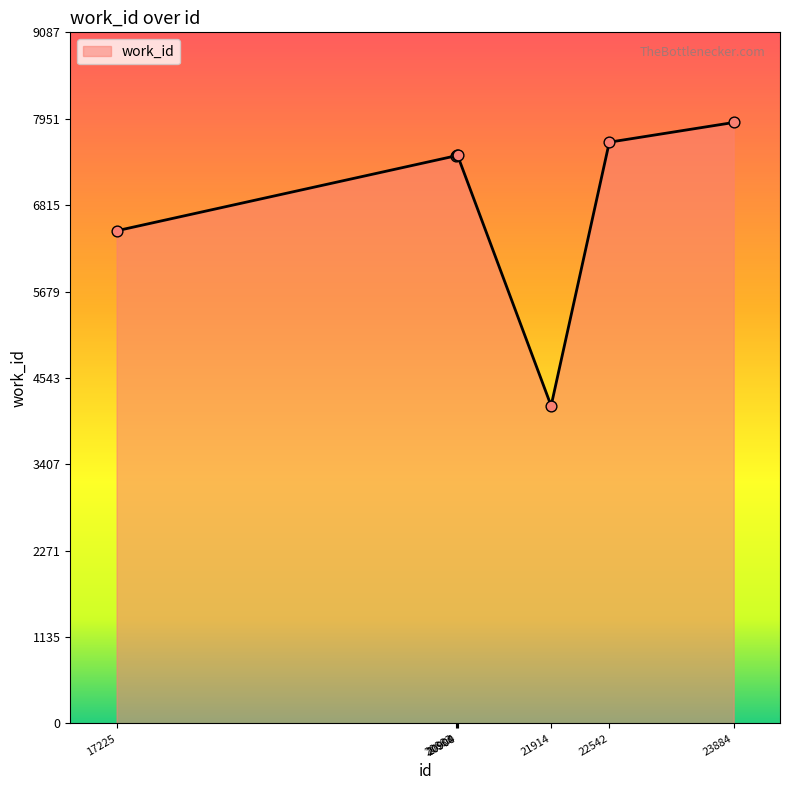

What is the change in value from 20900 to 23884?

+432